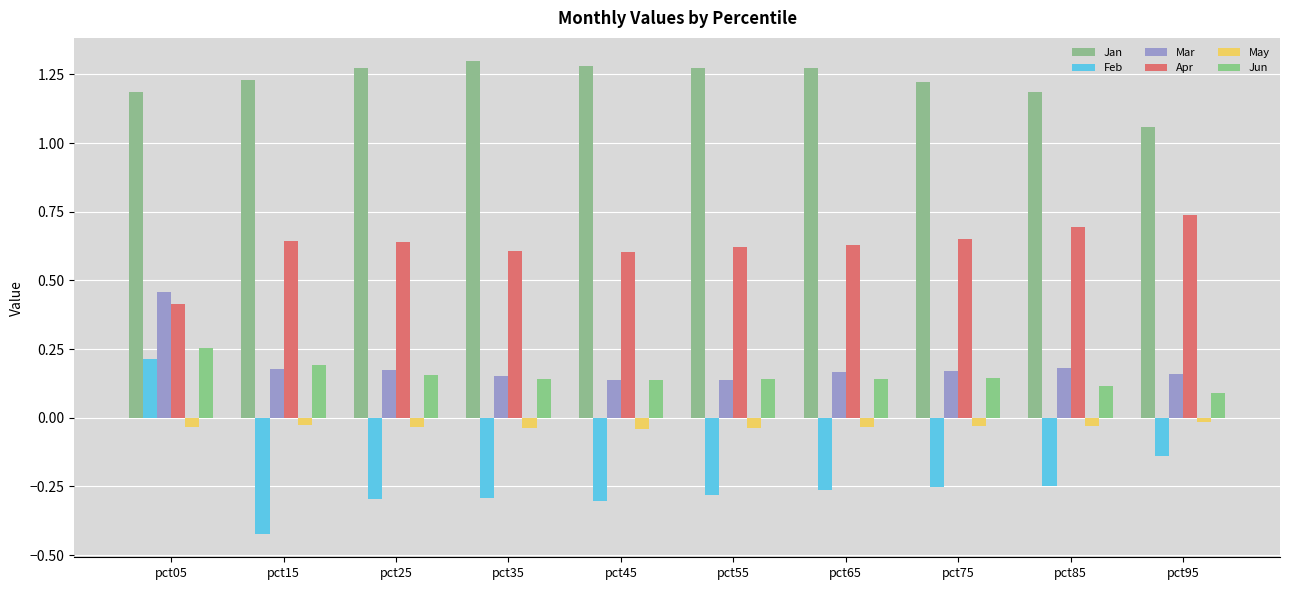

What is the smallest value displayed?

-0.4